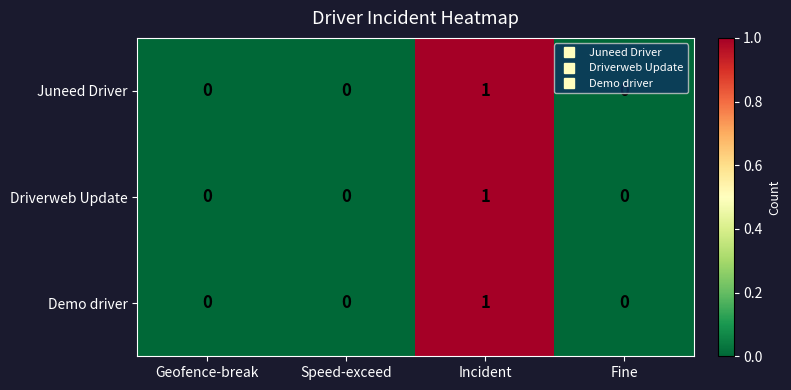

At which category is the sum across all series the highest?

Incident